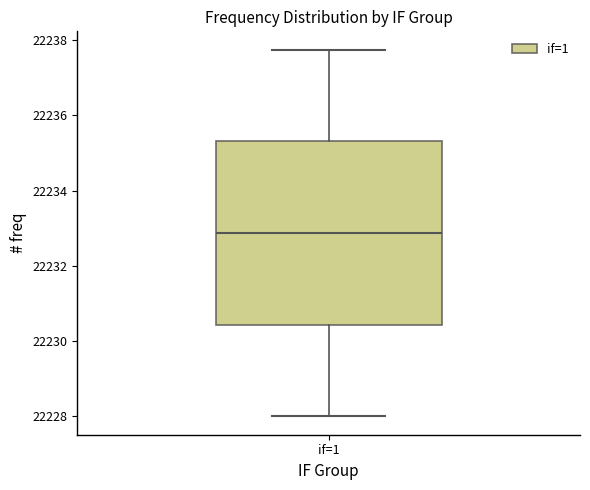

Where does the median line of the box for if=1 sit on the y-axis? The values are not printed on the chart, so give them approximately, as read against the axis.

22232.8